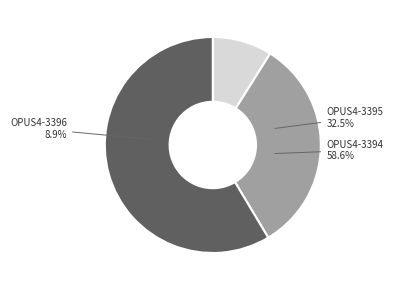

Which category has the smallest portion of the pie?

OPUS4-3396